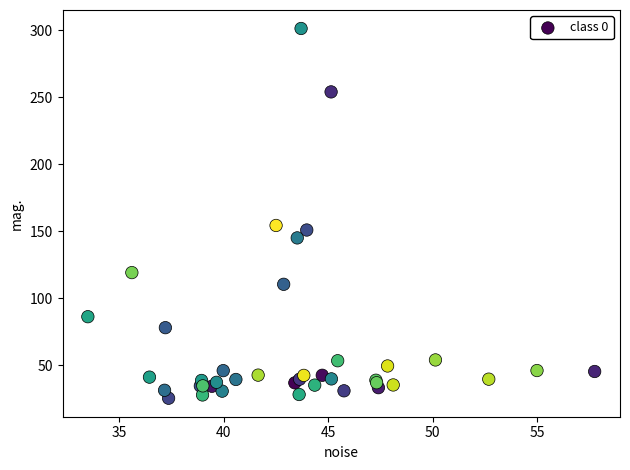

What Y value in the scatter plot is closest to 163?

154.3